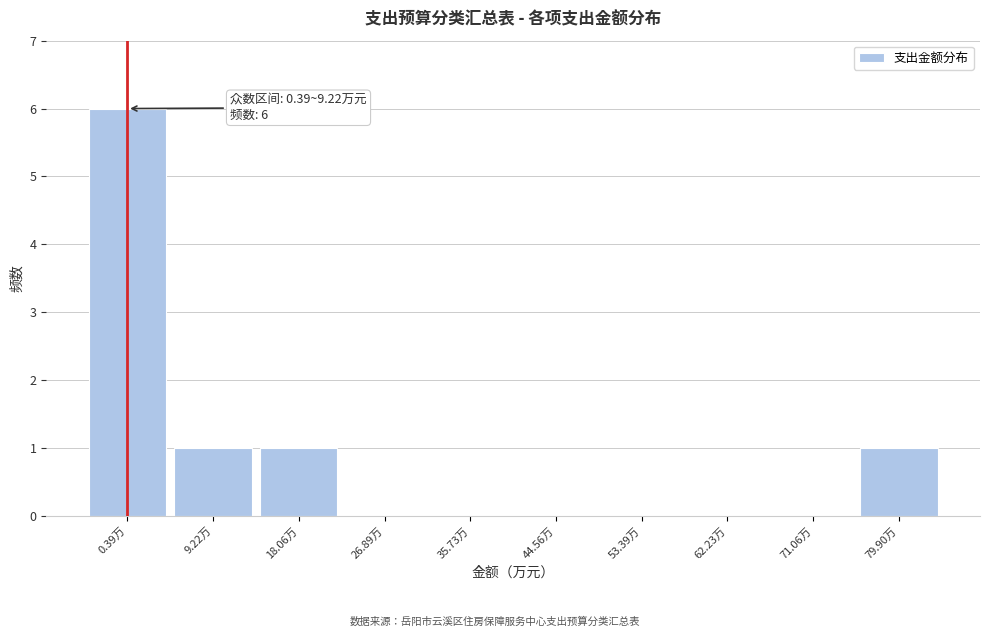

Reading left to right, extract all data points from this chart.

0.39万=6	9.22万=1	18.06万=1	26.89万=0	35.73万=0	44.56万=0	53.39万=0	62.23万=0	71.06万=0	79.90万=1